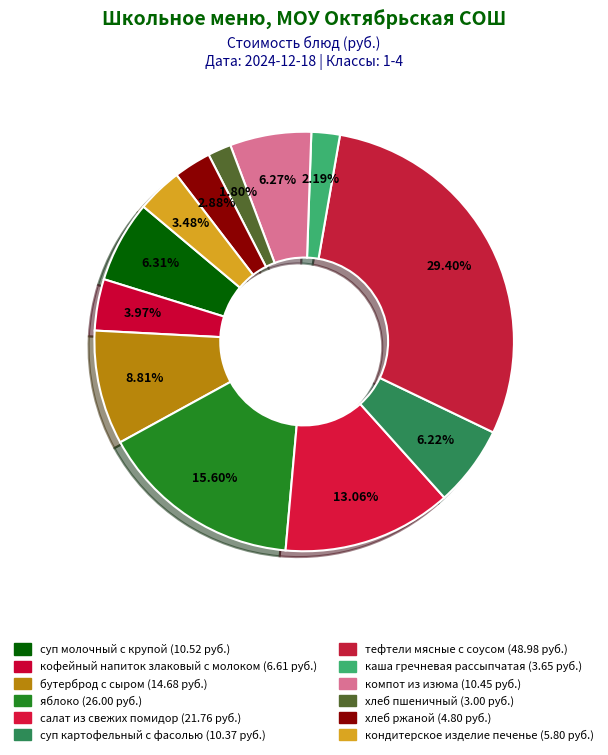

How many slices are in this pie chart?

12